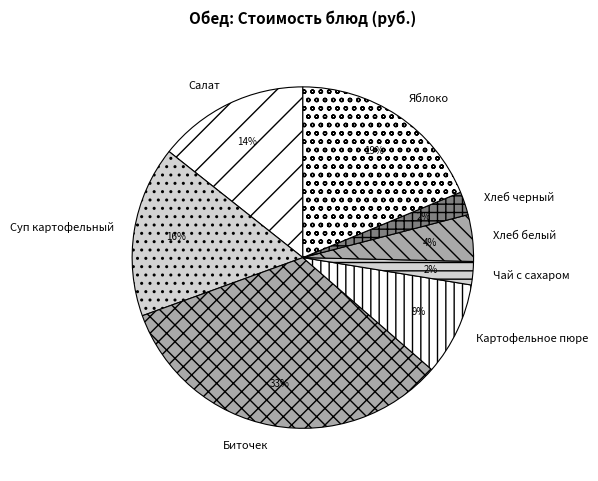

Does Хлеб черный represent more than half of the total?

No